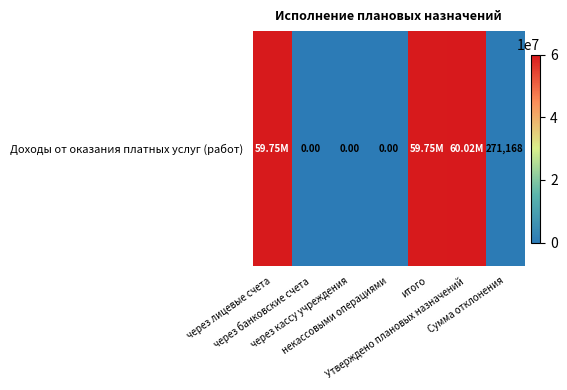

What value does the data have at Сумма отклонения?

271168.5